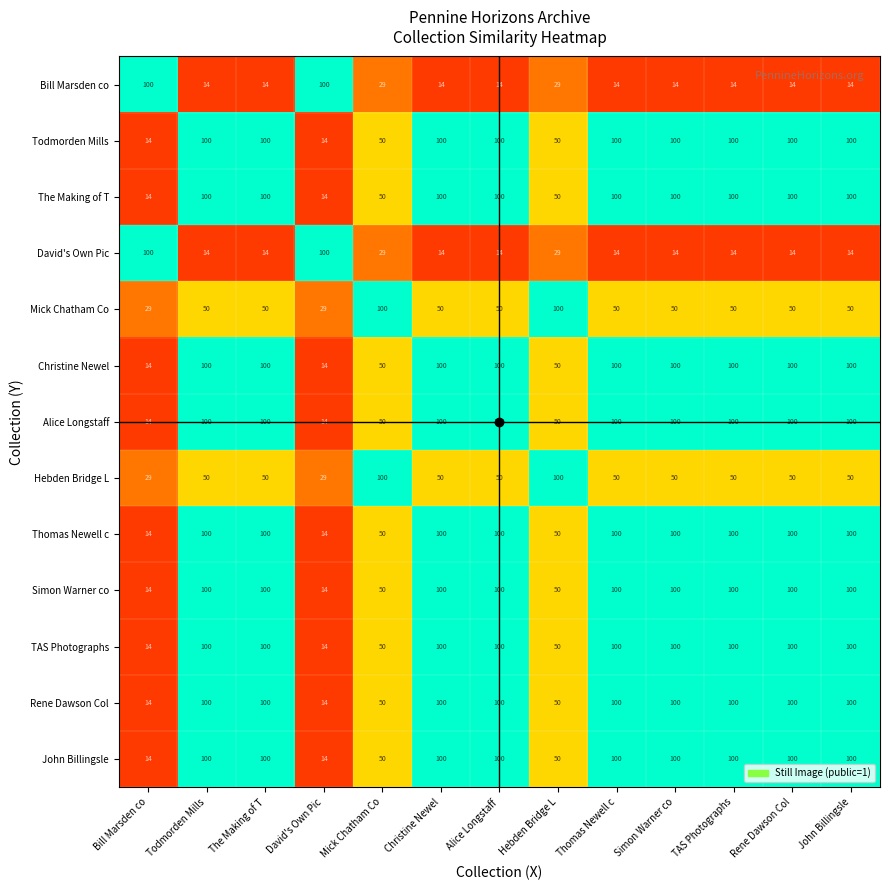

Read the TAS Photographs value at Simon Warner co.

100